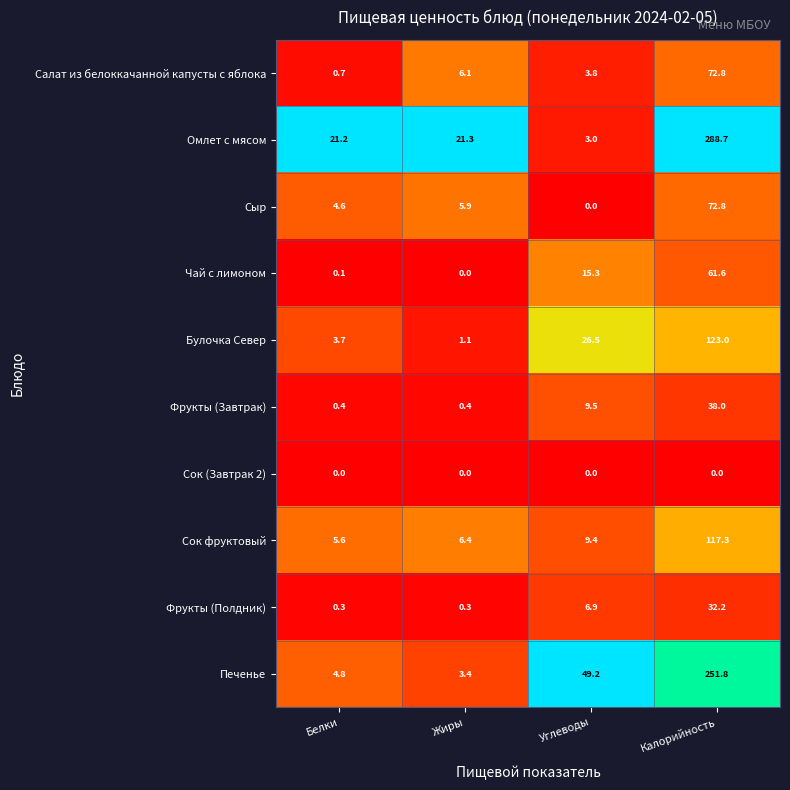

At which category does the chart reach its peak across all series?

Калорийность